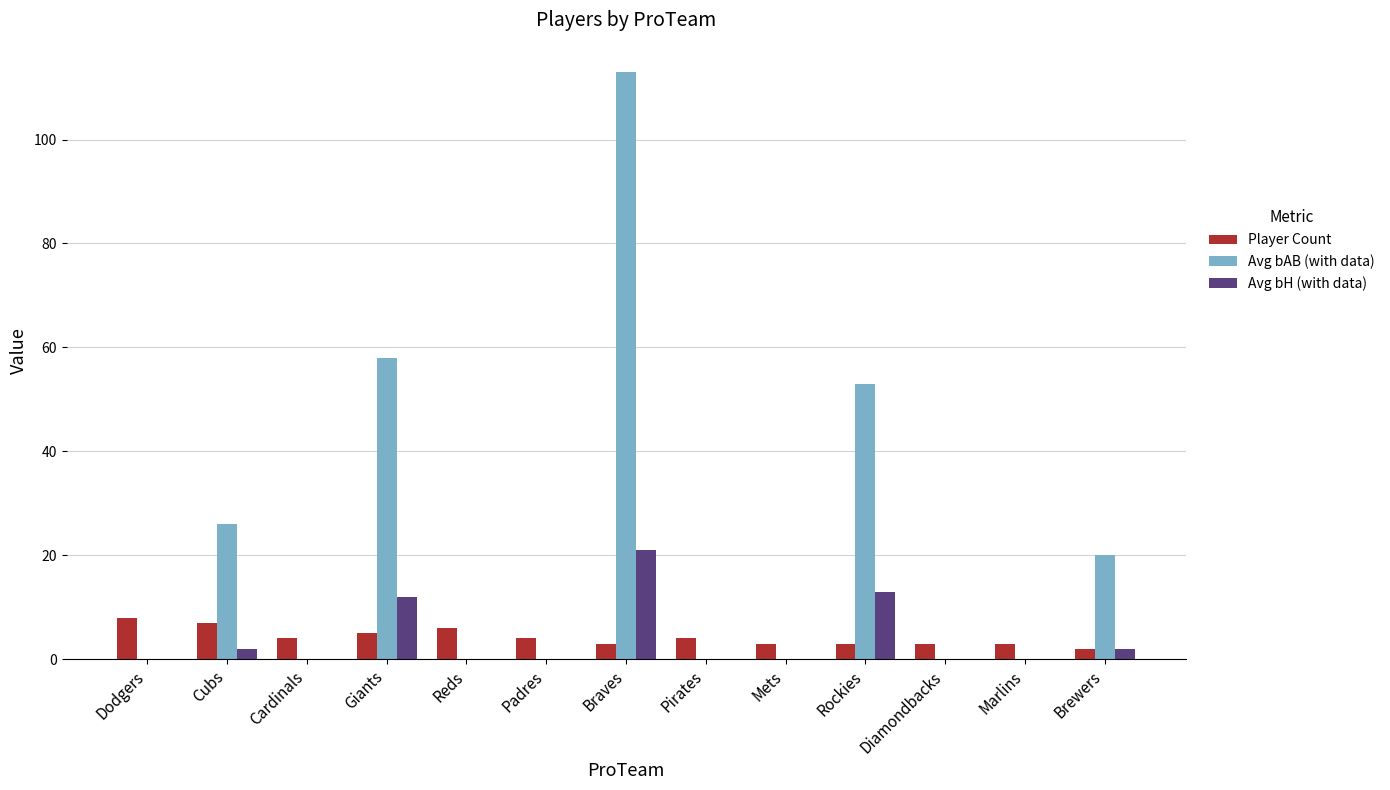

What is the difference between the Player Count values at Reds and Padres?

2